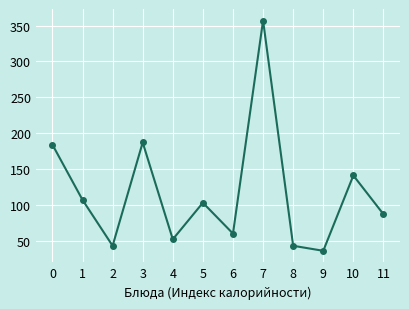

True or false: the data shows 43 at 8.

True